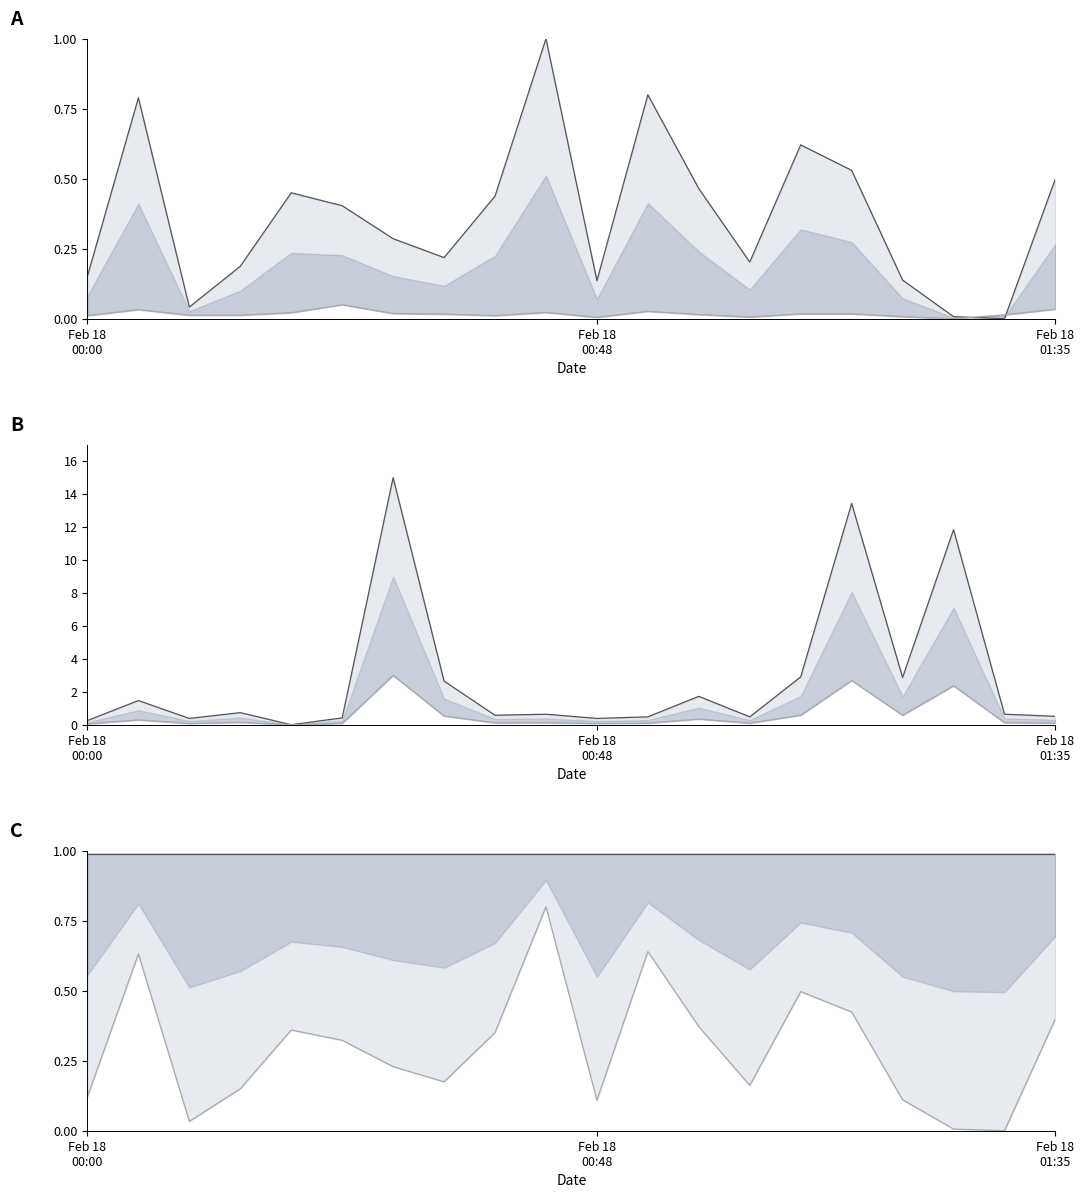

At which category is the sum across all series the highest?

6